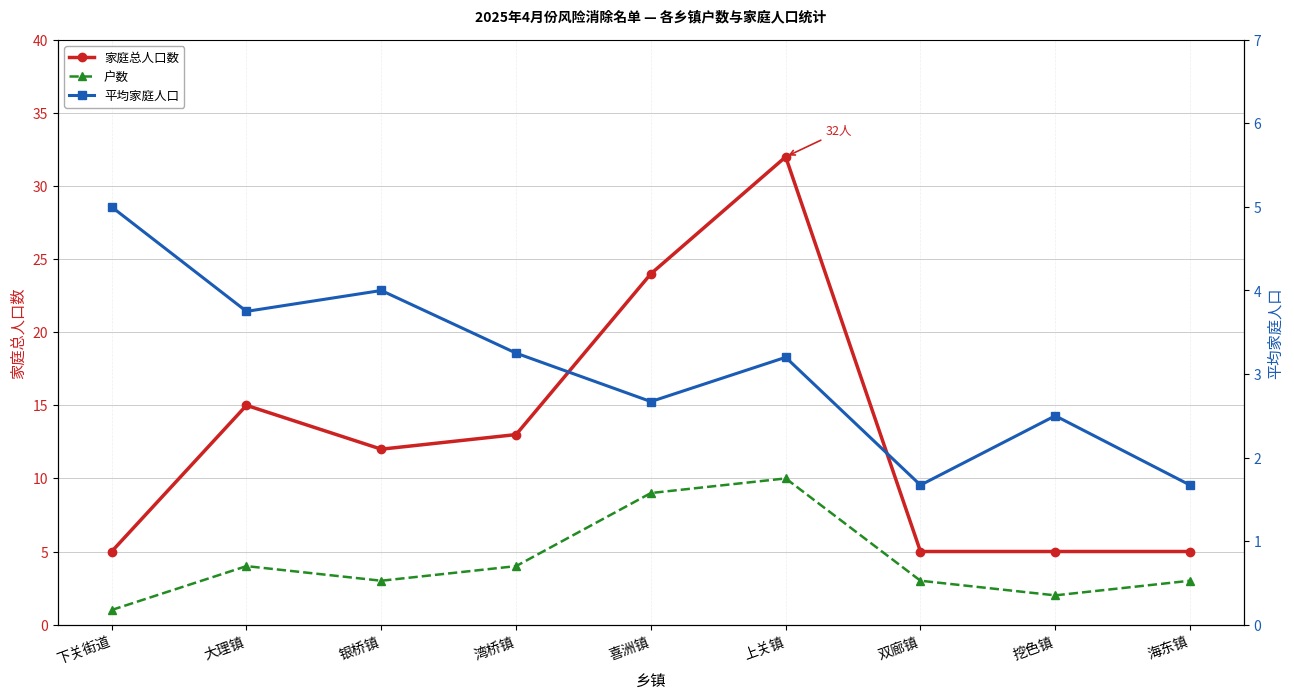

Which label corresponds to the largest value in the chart?

上关镇